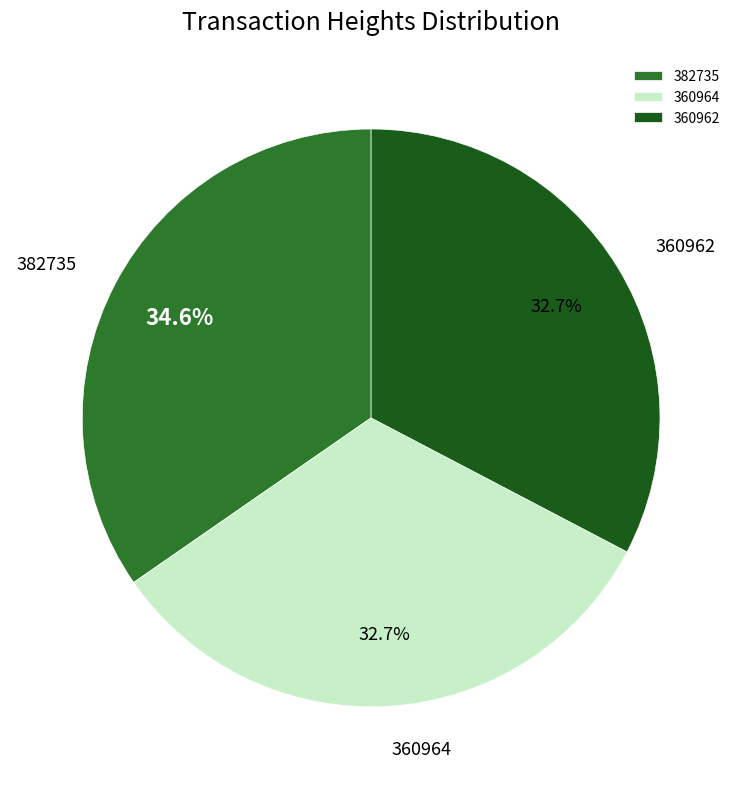

How many slices are in this pie chart?

3